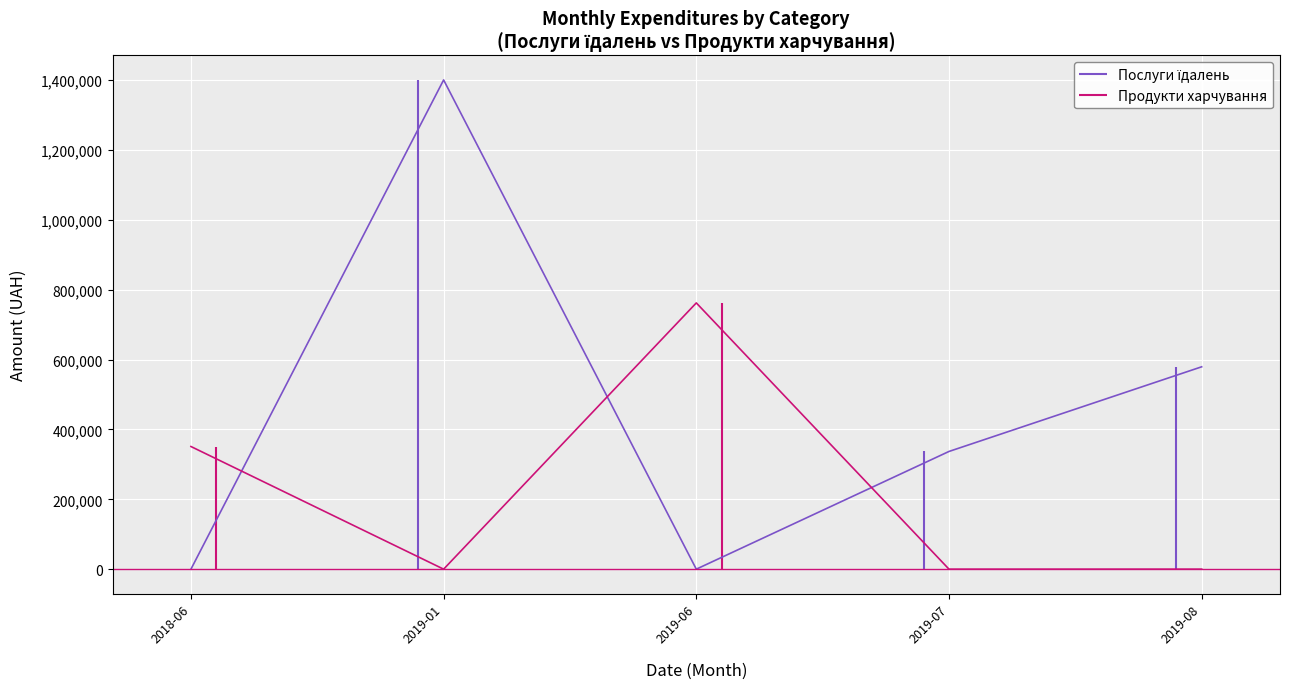

Read the Послуги їдалень value at 2019-01.

1400609.4